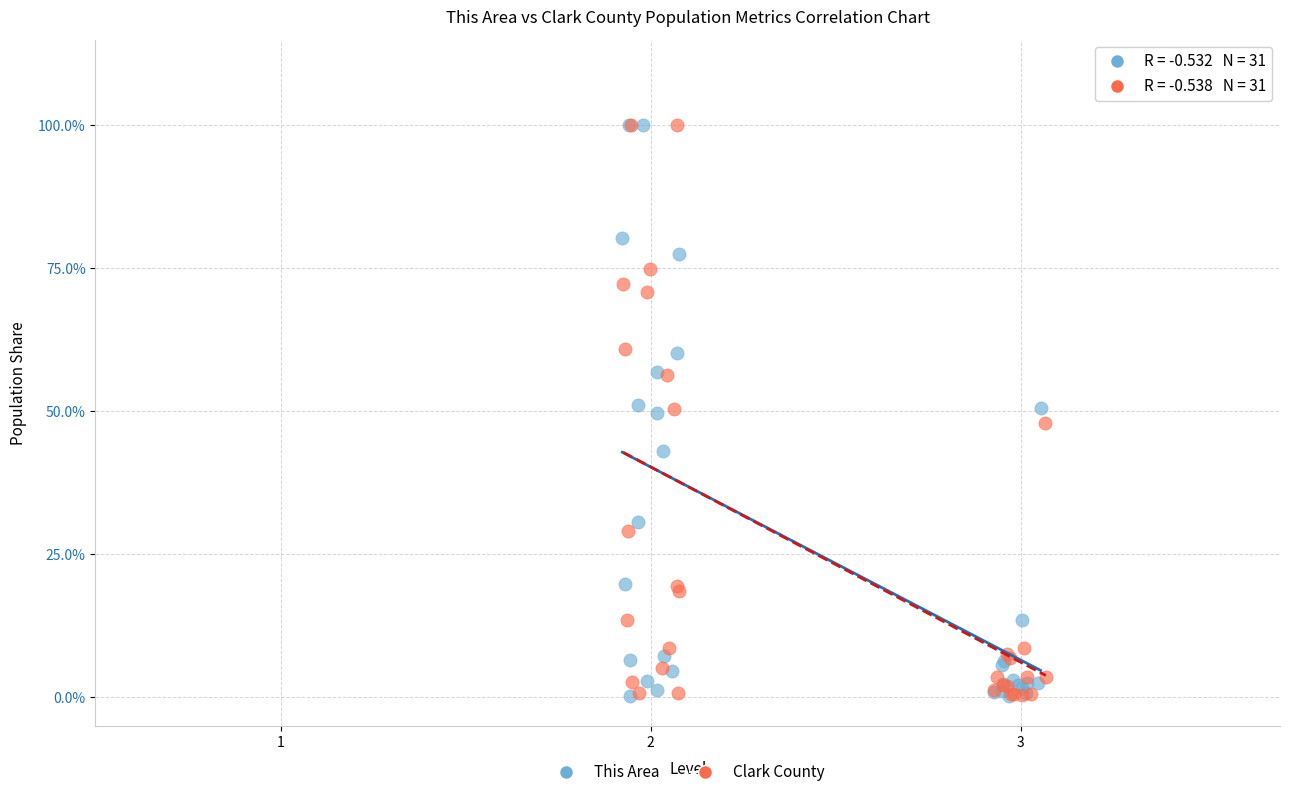

What are all the series names shown in the legend?

This Area, Clark County